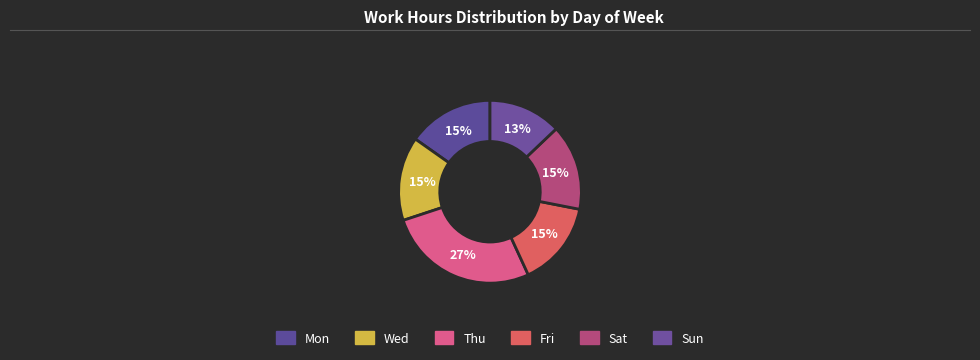

Count the number of slices in the pie.

6